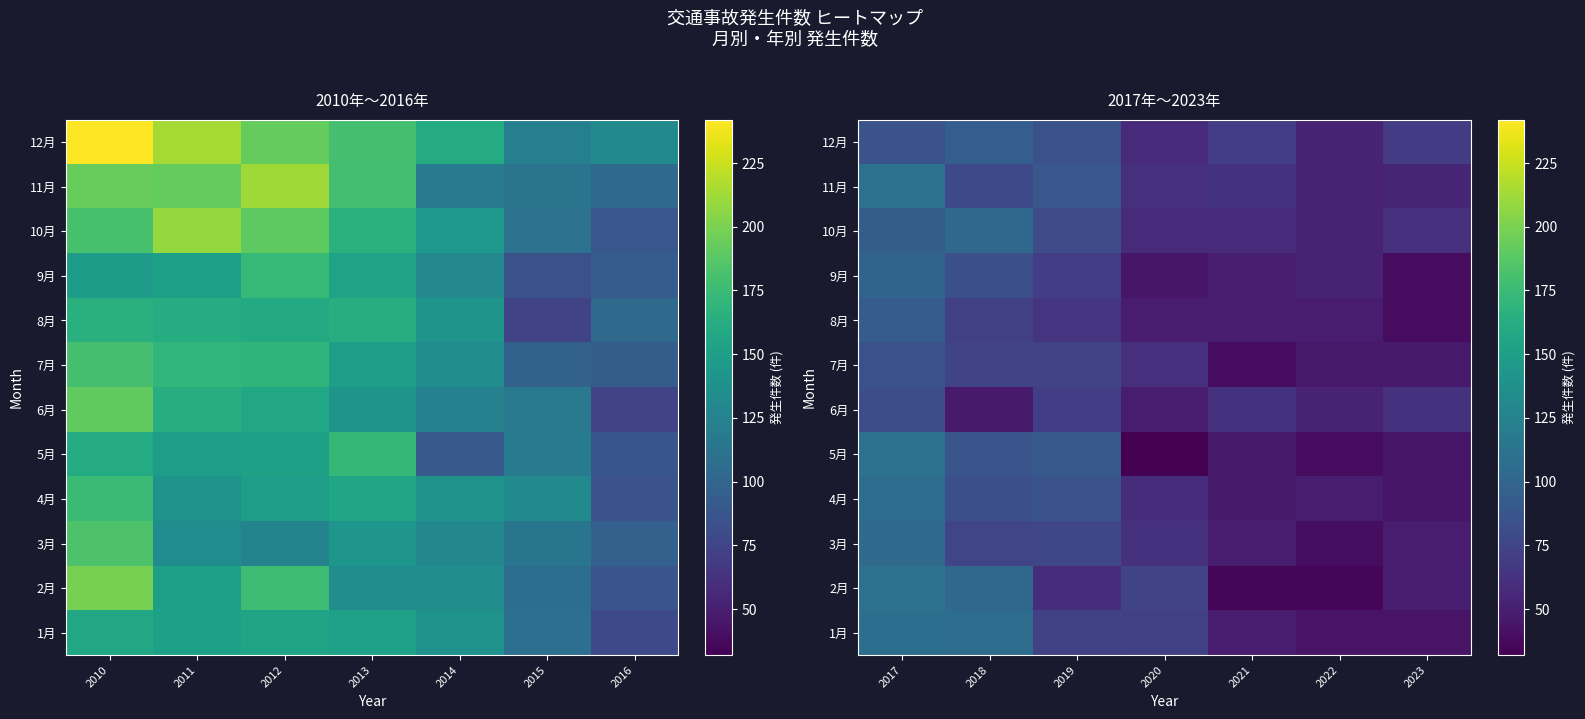

Which series has the largest total across all categories?

12月